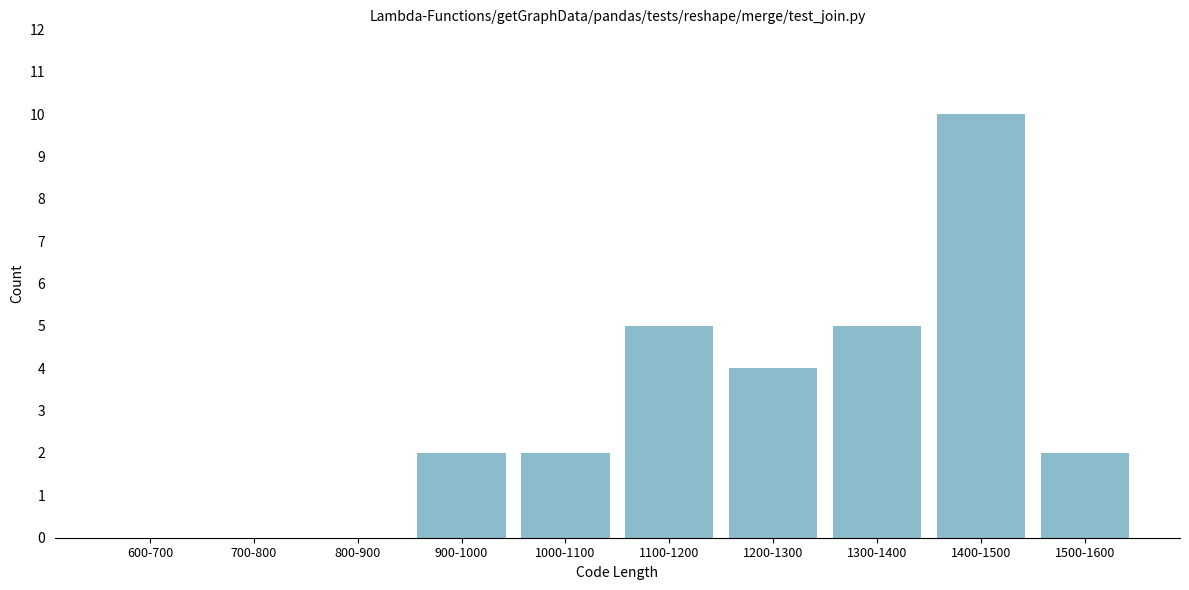

Reading left to right, what are all the values shown in this chart?

600-700=0	700-800=0	800-900=0	900-1000=2	1000-1100=2	1100-1200=5	1200-1300=4	1300-1400=5	1400-1500=10	1500-1600=2